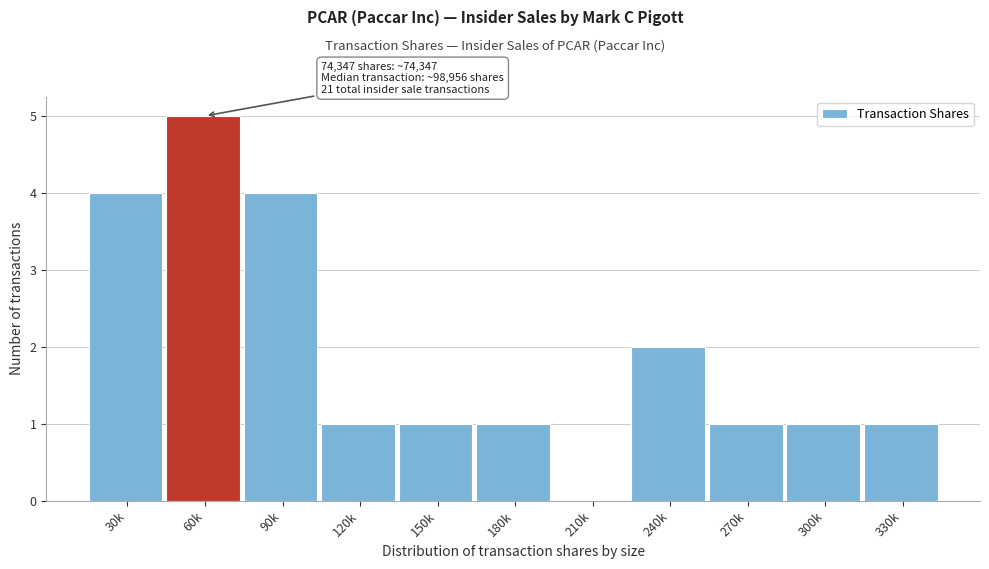

Reading right to left, list all the values displayed in this chart.

330k=1	300k=1	270k=1	240k=2	210k=0	180k=1	150k=1	120k=1	90k=4	60k=5	30k=4